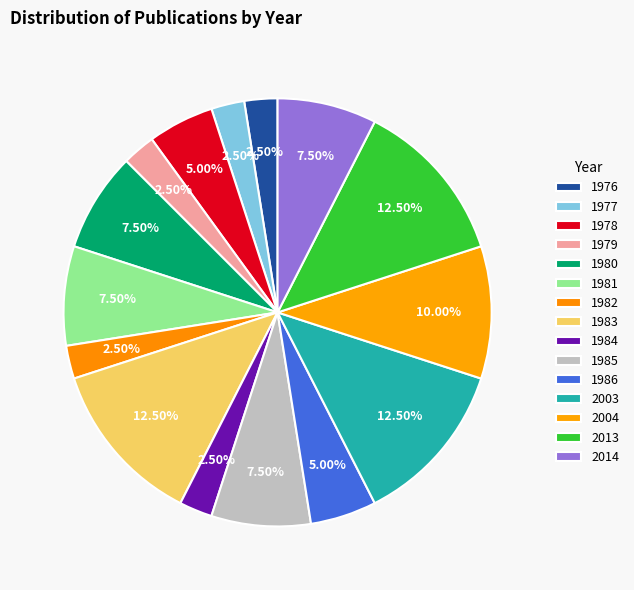

How many slices are in this pie chart?

15